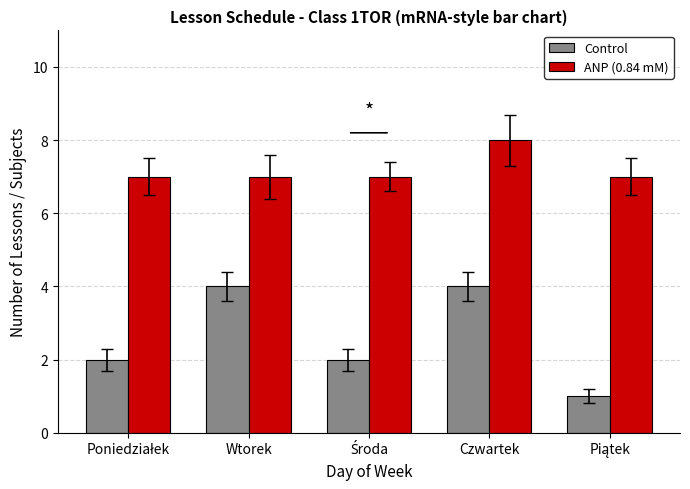

What are all the series names shown in the legend?

Control, ANP (0.84 mM)